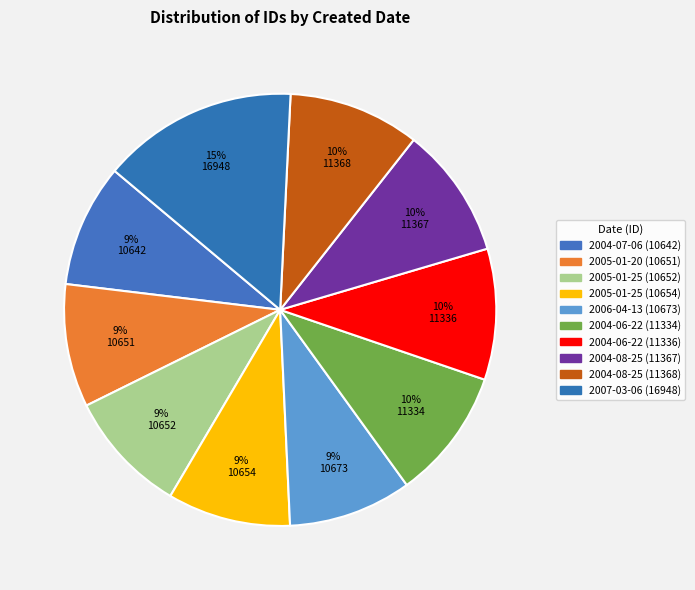

Count the number of slices in the pie.

10